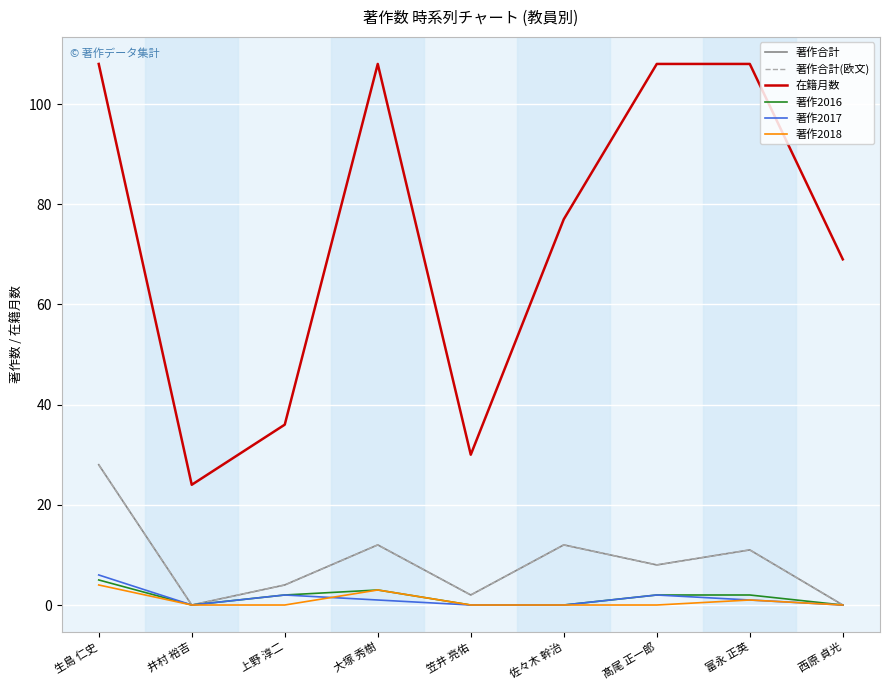

Reading right to left, what are all the values shown in this chart?

著作合計: 0	11	8	12	2	12	4	0	28
著作合計(欧文): 0	11	8	12	2	12	4	0	28
在籍月数: 69	108	108	77	30	108	36	24	108
著作2016: 0	2	2	0	0	3	2	0	5
著作2017: 0	1	2	0	0	1	2	0	6
著作2018: 0	1	0	0	0	3	0	0	4